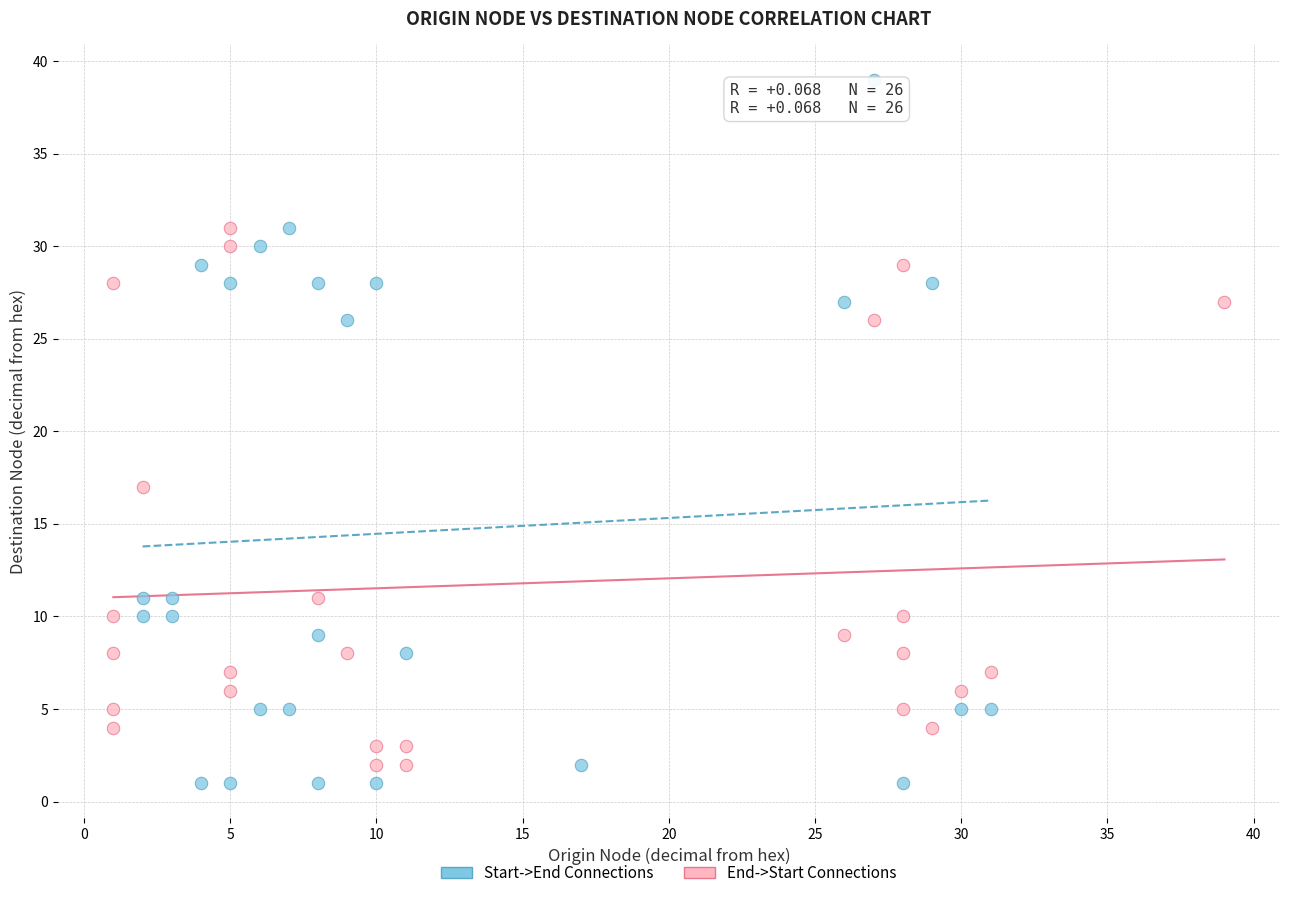

What are all the series names shown in the legend?

Start->End Connections, End->Start Connections